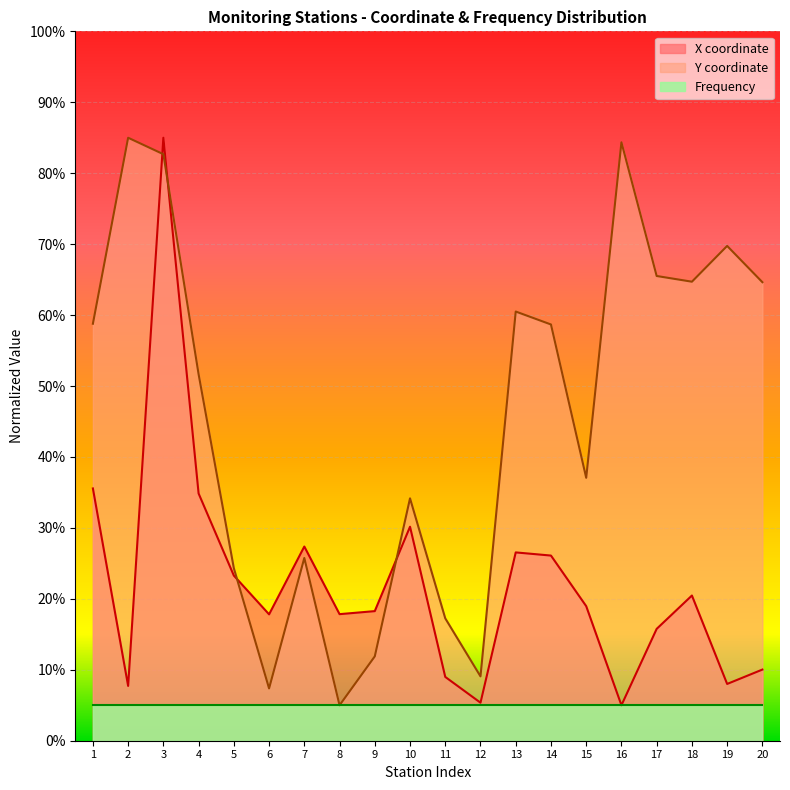

Is it true that Y coordinate equals 48.8 at 10?

False